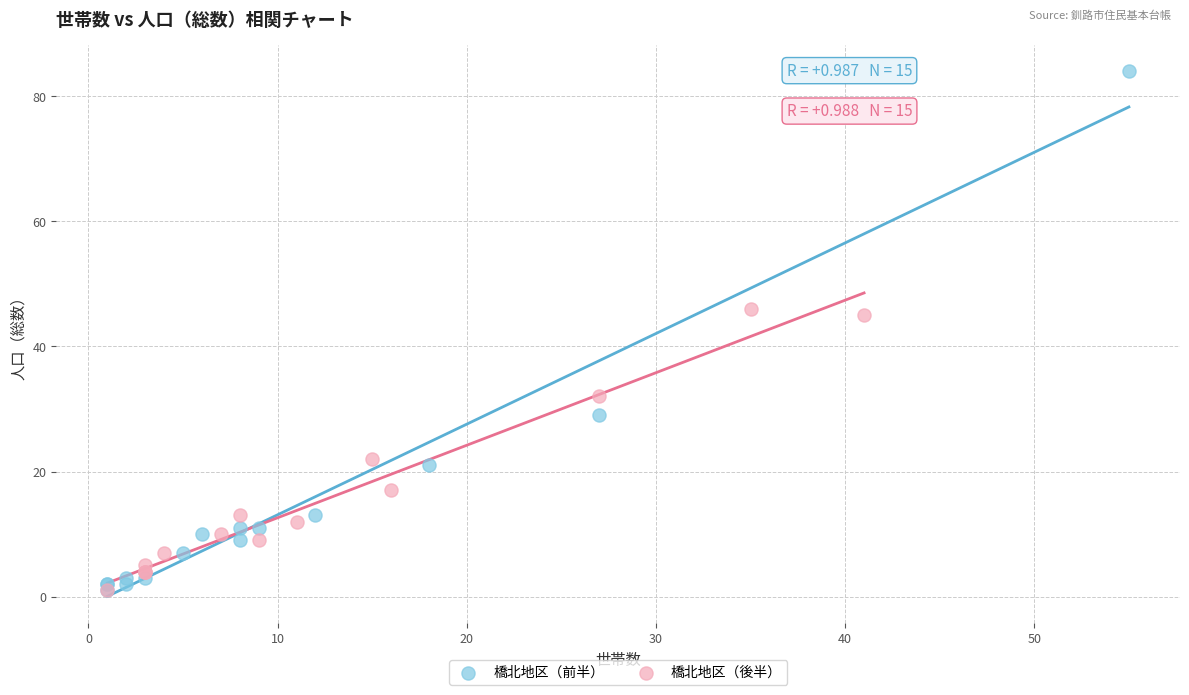

What are all the series names shown in the legend?

橋北地区（前半）, 橋北地区（後半）